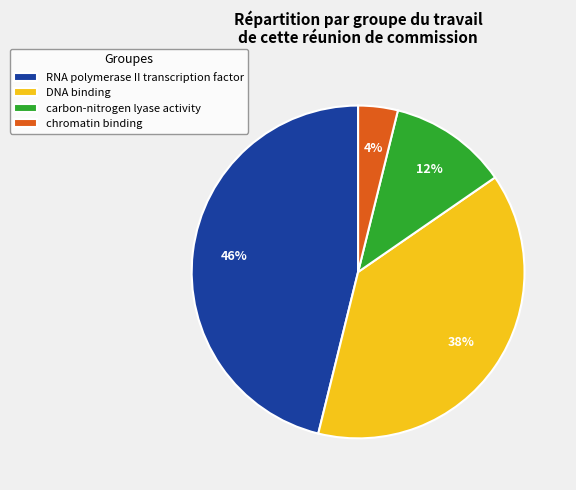

Is it true that RNA polymerase II transcription factor is 38% of the pie?

False